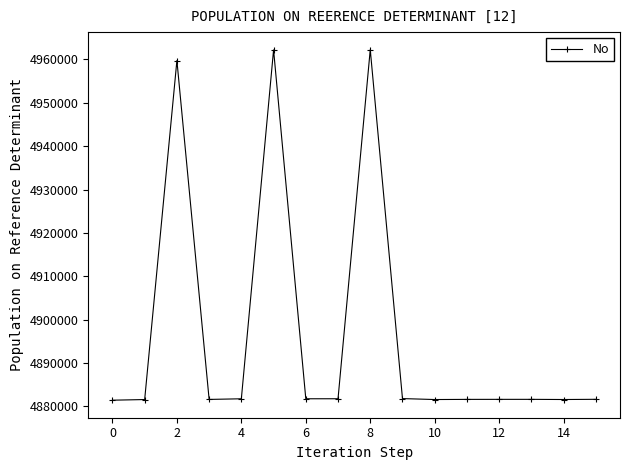

True or false: there are more than 0 points higher than both neighbors.

True